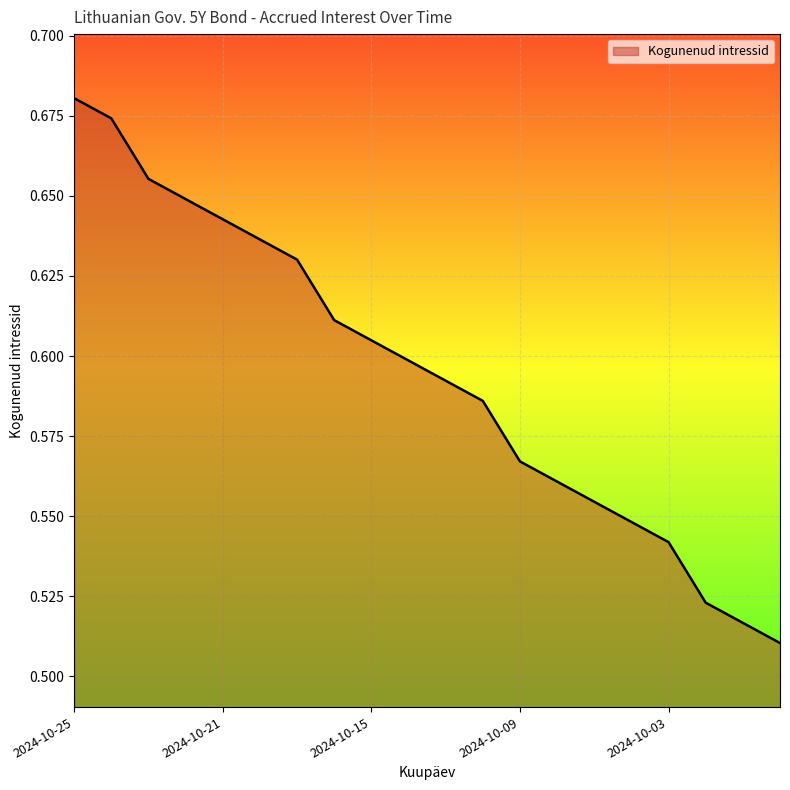

Is this an area chart (filled region under the line)?

Yes